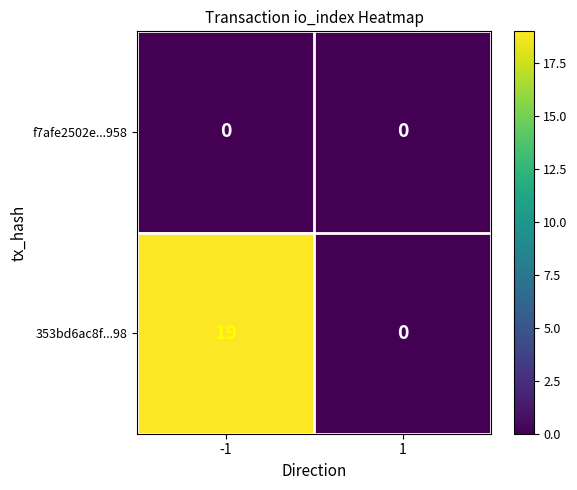

Reading left to right, what are all the values shown in this chart?

f7afe2502e...958: 0	0
353bd6ac8f...98: 19	0